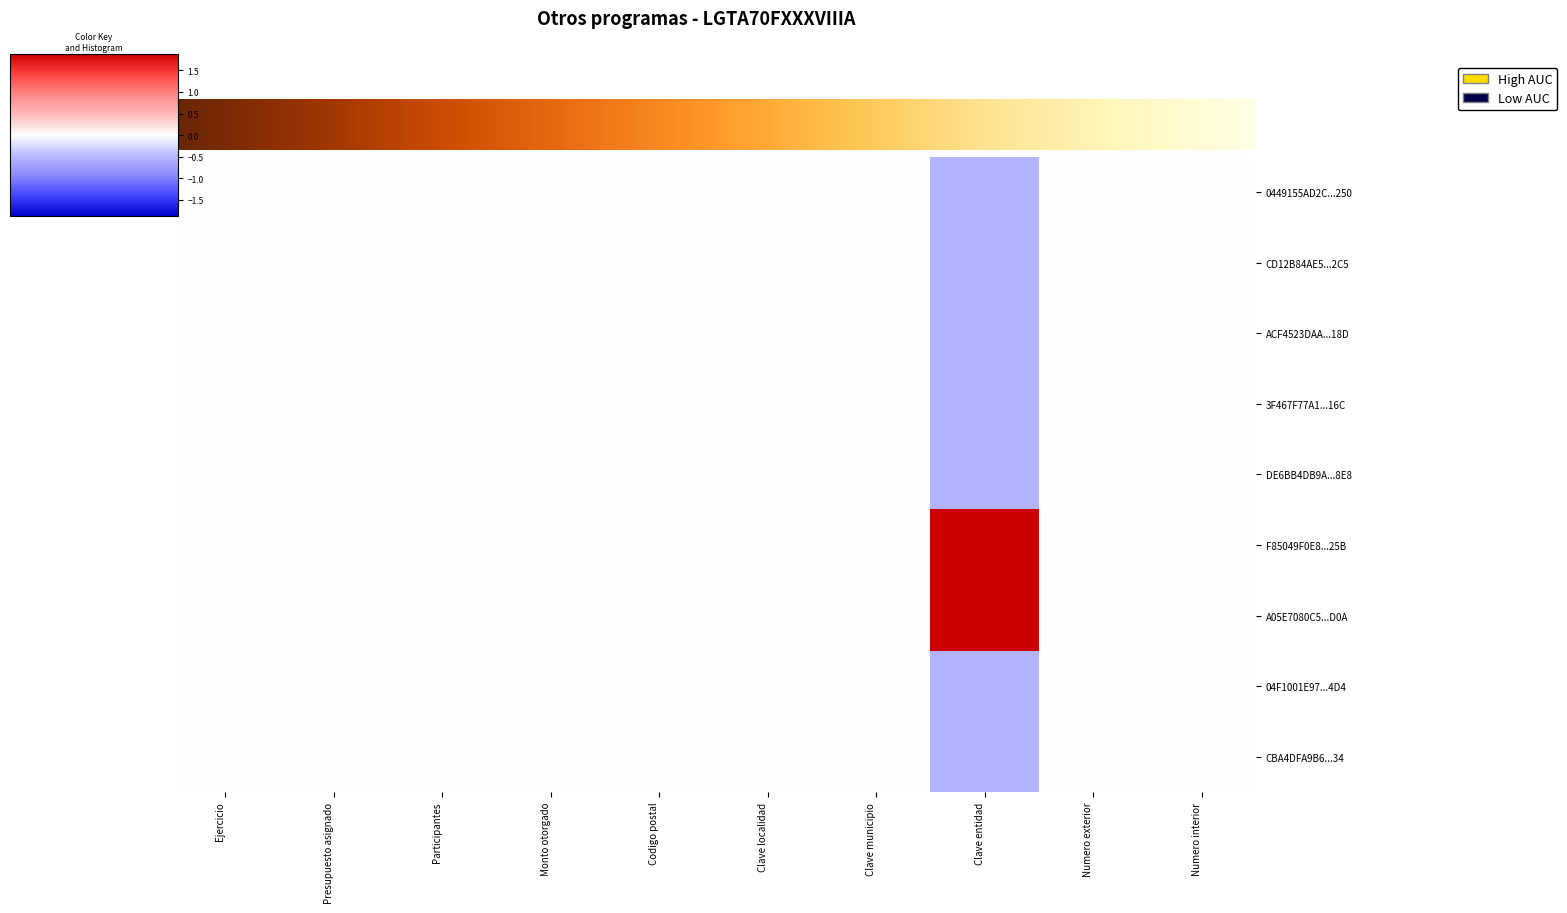

Reading left to right, list all the values displayed in this chart.

0449155AD2C...250: Ejercicio=0.0	Presupuesto asignado=0.0	Participantes=0.0	Monto otorgado=0.0	Codigo postal=0.0	Clave localidad=0.0	Clave municipio=0.0	Clave entidad=-0.5	Numero exterior=0.0	Numero interior=0.0
CD12B84AE5...2C5: Ejercicio=0.0	Presupuesto asignado=0.0	Participantes=0.0	Monto otorgado=0.0	Codigo postal=0.0	Clave localidad=0.0	Clave municipio=0.0	Clave entidad=-0.5	Numero exterior=0.0	Numero interior=0.0
ACF4523DAA...18D: Ejercicio=0.0	Presupuesto asignado=0.0	Participantes=0.0	Monto otorgado=0.0	Codigo postal=0.0	Clave localidad=0.0	Clave municipio=0.0	Clave entidad=-0.5	Numero exterior=0.0	Numero interior=0.0
3F467F77A1...16C: Ejercicio=0.0	Presupuesto asignado=0.0	Participantes=0.0	Monto otorgado=0.0	Codigo postal=0.0	Clave localidad=0.0	Clave municipio=0.0	Clave entidad=-0.5	Numero exterior=0.0	Numero interior=0.0
DE6BB4DB9A...8E8: Ejercicio=0.0	Presupuesto asignado=0.0	Participantes=0.0	Monto otorgado=0.0	Codigo postal=0.0	Clave localidad=0.0	Clave municipio=0.0	Clave entidad=-0.5	Numero exterior=0.0	Numero interior=0.0
F85049F0E8...25B: Ejercicio=0.0	Presupuesto asignado=0.0	Participantes=0.0	Monto otorgado=0.0	Codigo postal=0.0	Clave localidad=0.0	Clave municipio=0.0	Clave entidad=1.9	Numero exterior=0.0	Numero interior=0.0
A05E7080C5...D0A: Ejercicio=0.0	Presupuesto asignado=0.0	Participantes=0.0	Monto otorgado=0.0	Codigo postal=0.0	Clave localidad=0.0	Clave municipio=0.0	Clave entidad=1.9	Numero exterior=0.0	Numero interior=0.0
04F1001E97...4D4: Ejercicio=0.0	Presupuesto asignado=0.0	Participantes=0.0	Monto otorgado=0.0	Codigo postal=0.0	Clave localidad=0.0	Clave municipio=0.0	Clave entidad=-0.5	Numero exterior=0.0	Numero interior=0.0
CBA4DFA9B6...34: Ejercicio=0.0	Presupuesto asignado=0.0	Participantes=0.0	Monto otorgado=0.0	Codigo postal=0.0	Clave localidad=0.0	Clave municipio=0.0	Clave entidad=-0.5	Numero exterior=0.0	Numero interior=0.0